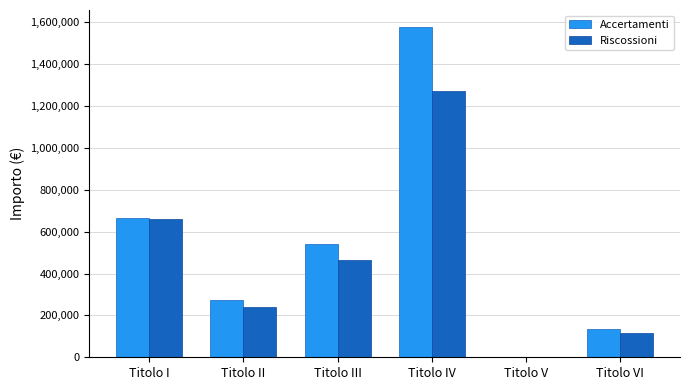

Where is Accertamenti nearest to the value 789928?

Titolo I